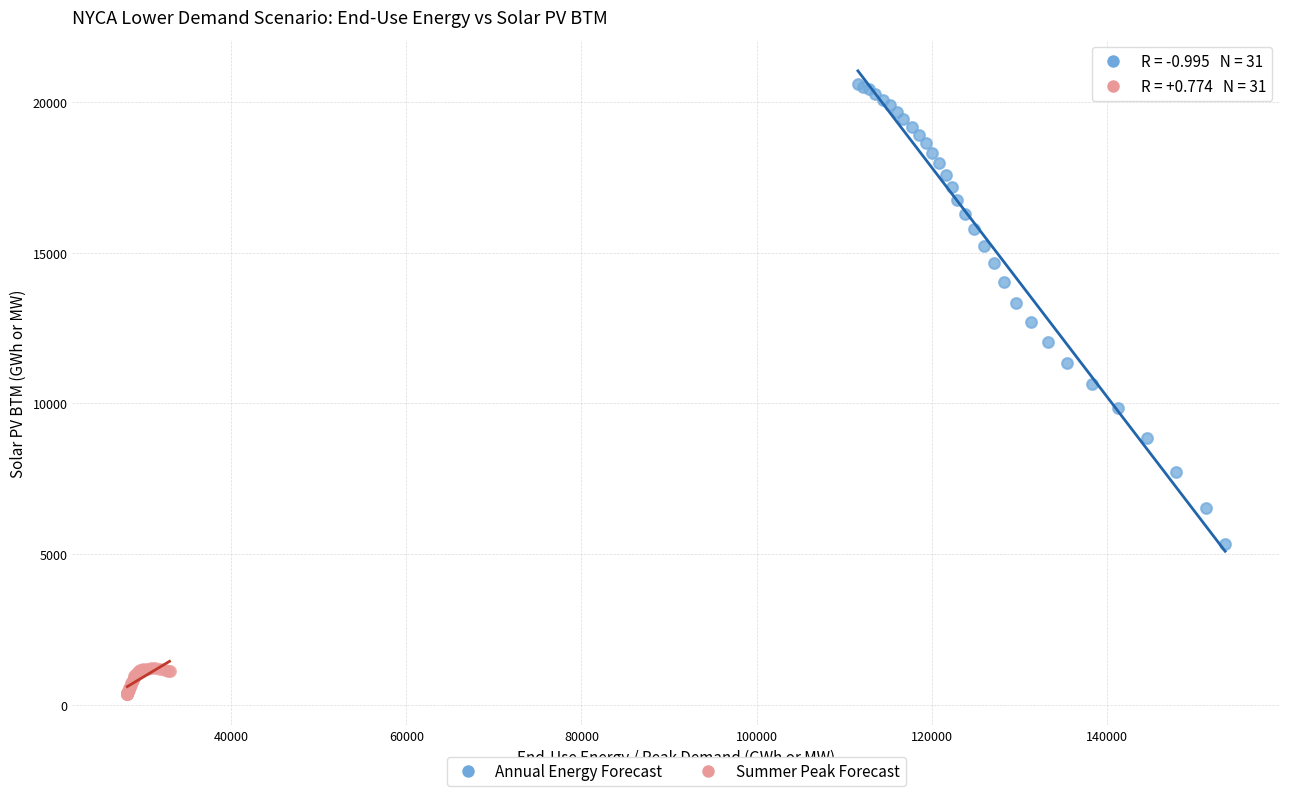

Which series has the largest Y range (max minus min)?

Annual Energy Forecast